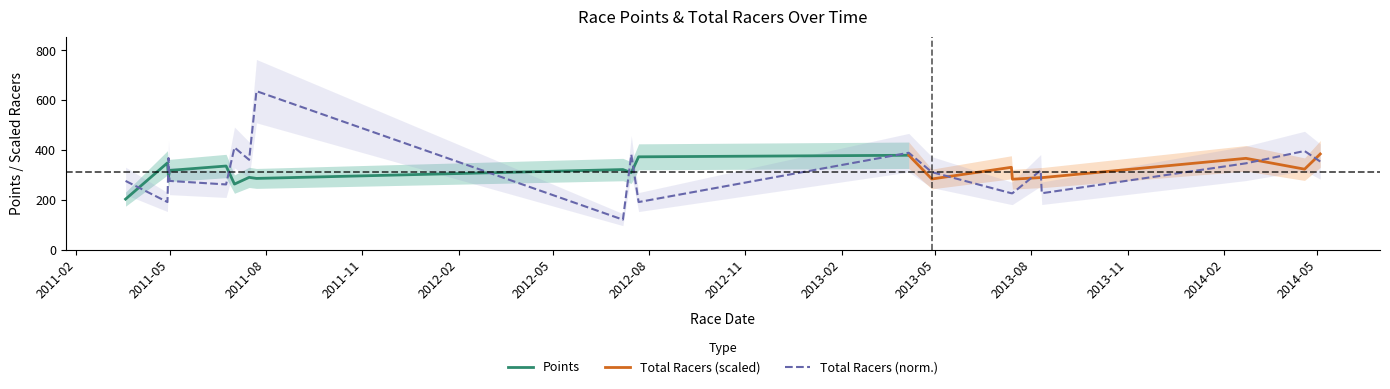

The chart shows a value of 87.9 at 16. True or false?

False